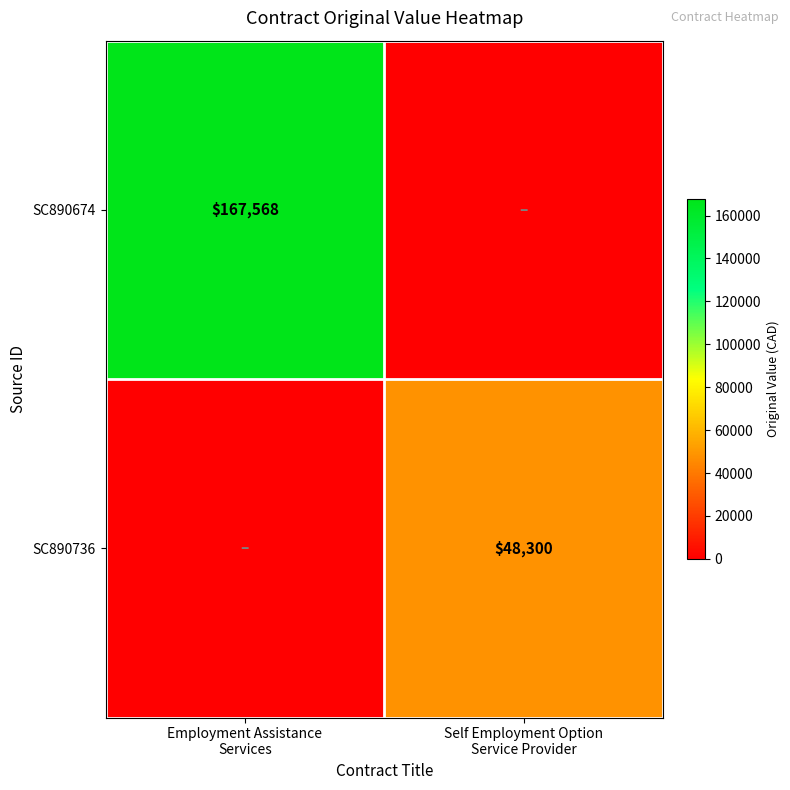

What is the difference between the SC890736 values at Employment Assistance Services and Self Employment Option Service Provider?

48300